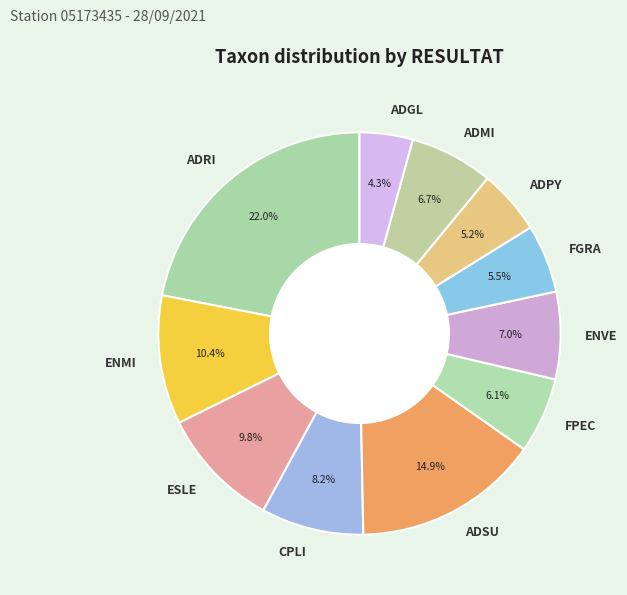

Approximately how many times larger is the value at ADGL compared to ENVE?

0.6